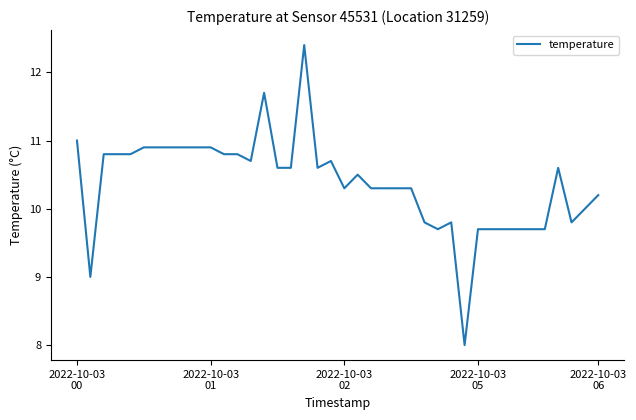

What is the smallest value displayed?

8.0